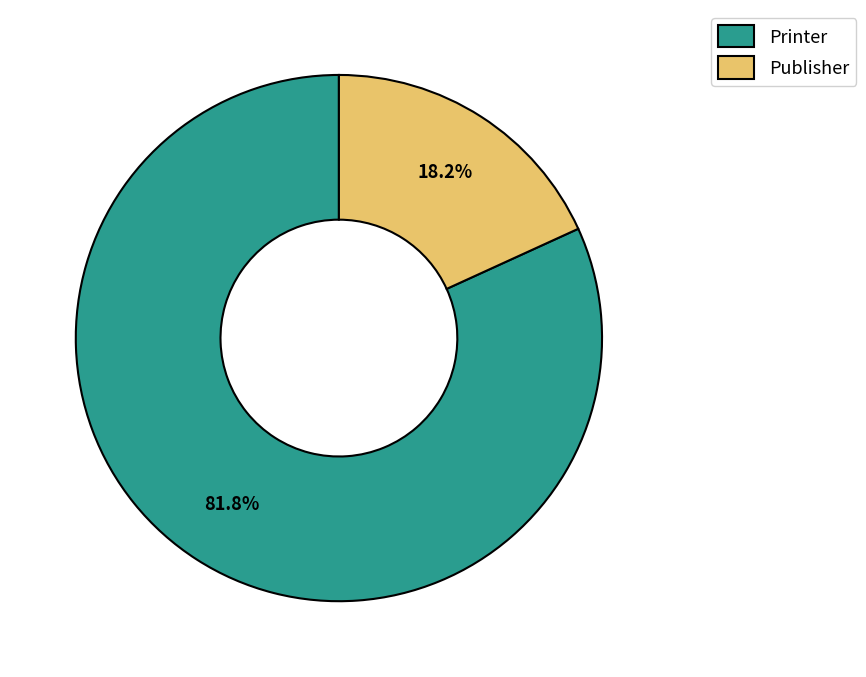

The Publisher slice represents 18% of the pie. True or false?

True